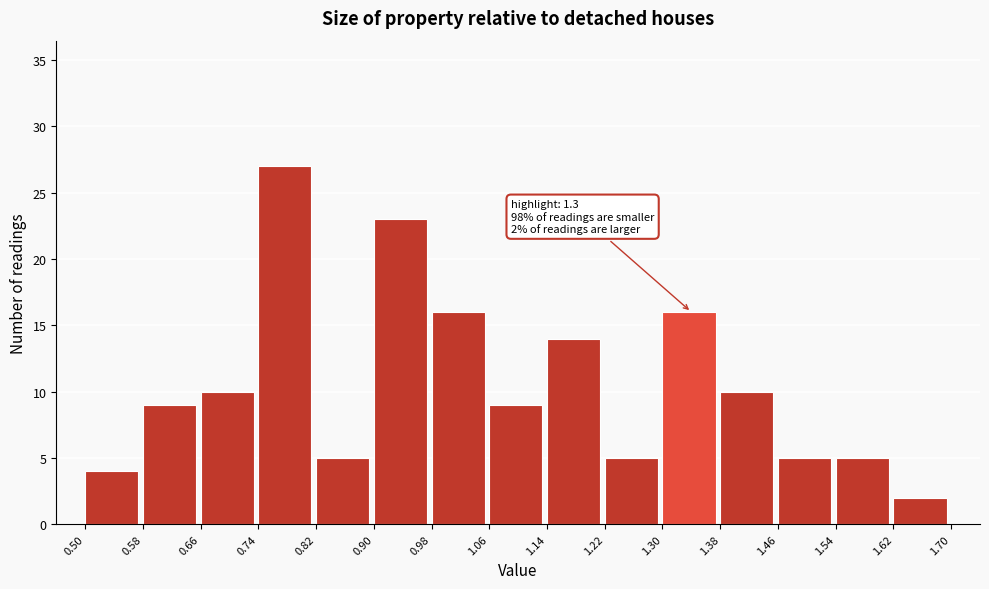

Over which range of the x-axis is the bar tallest?

0.74 to 0.82